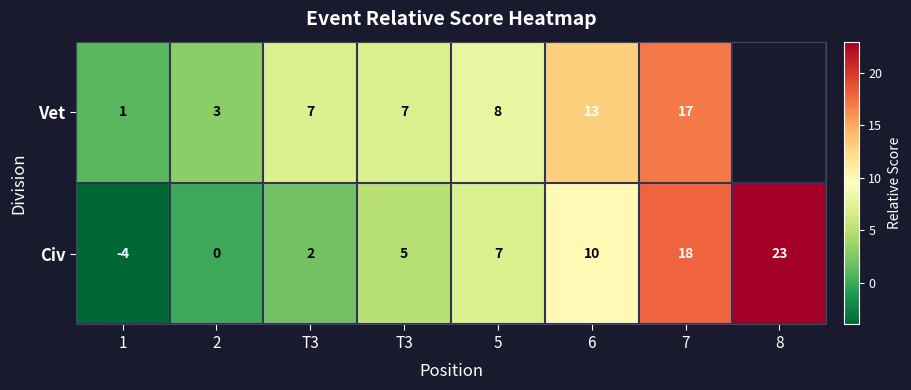

At T3, list the series in order from largest to smallest.

Vet, Civ